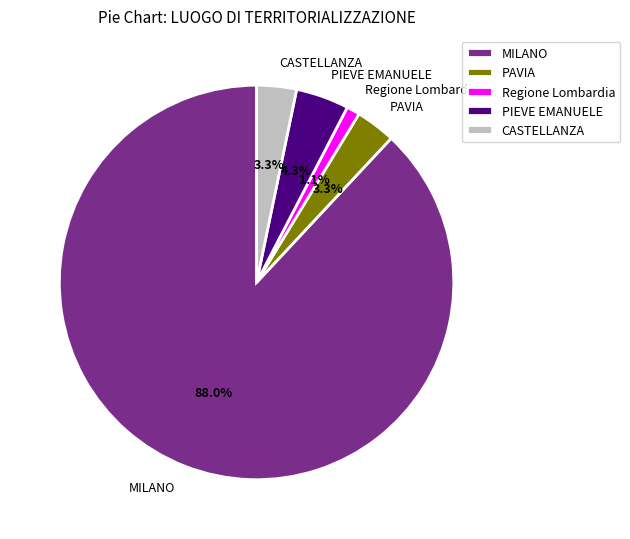

What percentage is the Regione Lombardia slice, to the nearest percent?

1%